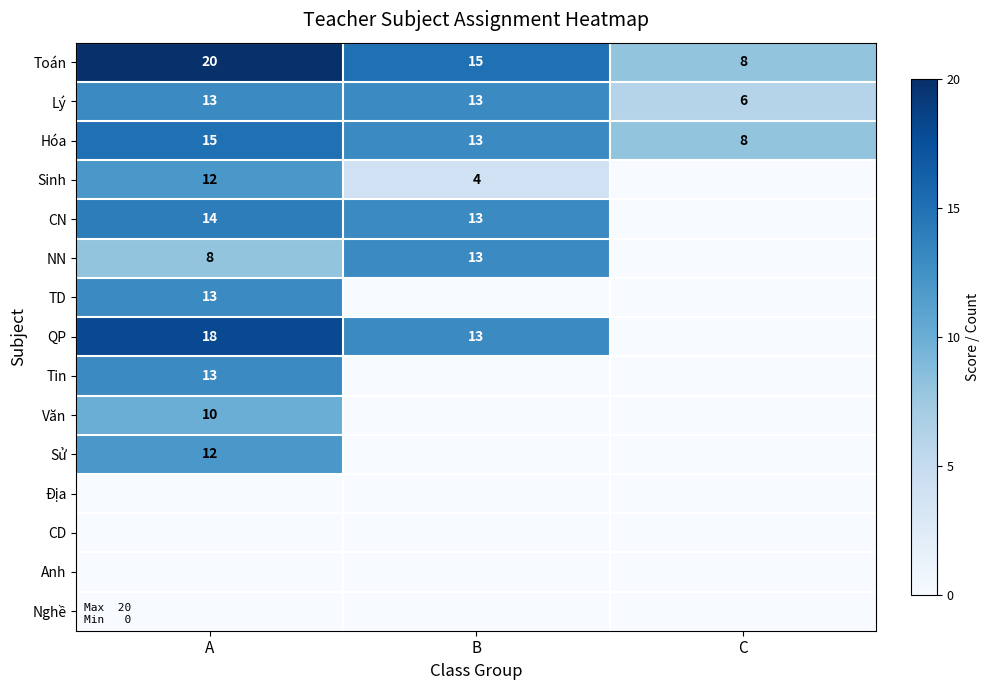

True or false: Văn has a value of 10 at A.

True